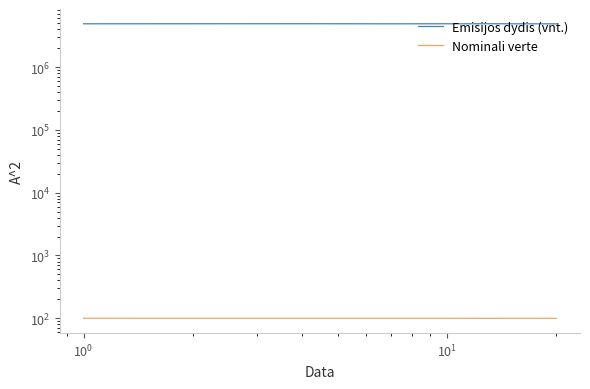

How many data points in Emisijos dydis (vnt.) are above 4899528?

10